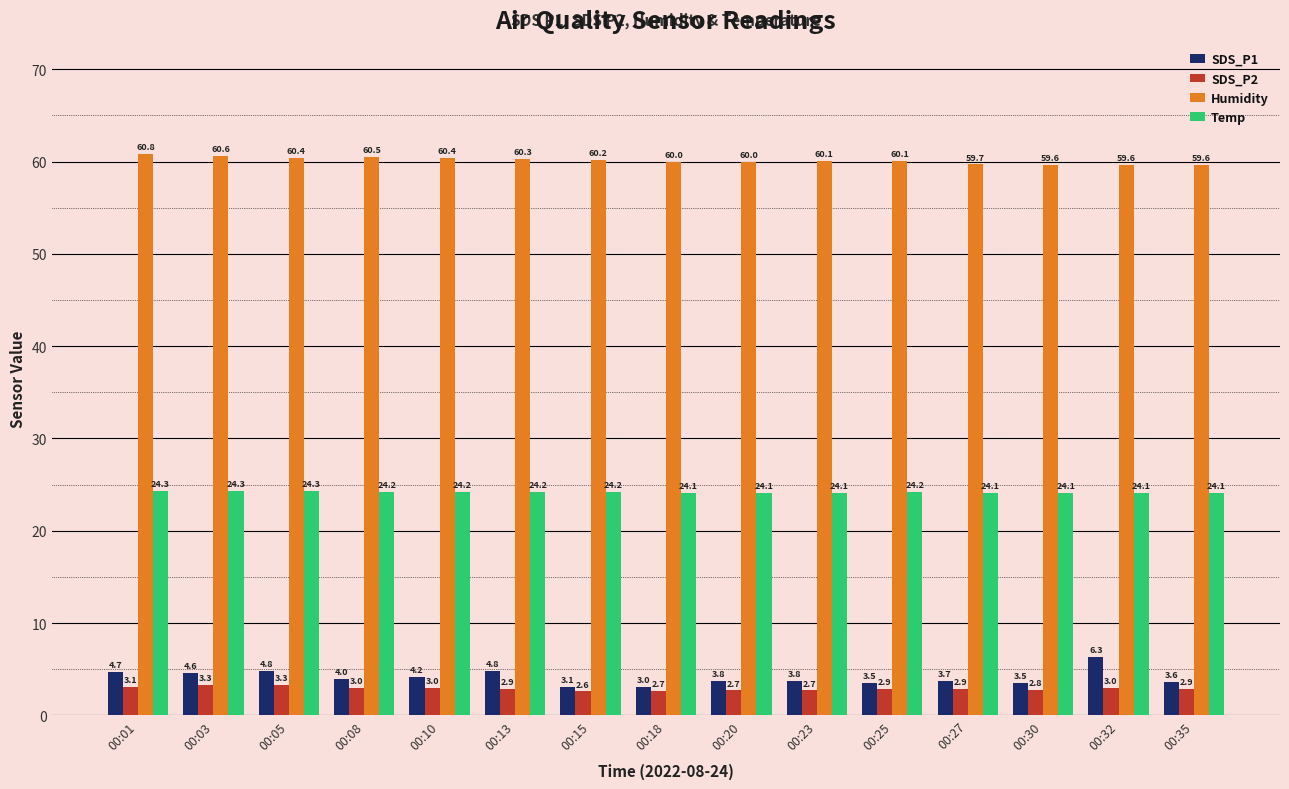

Which series has the widest spread of values?

SDS_P1